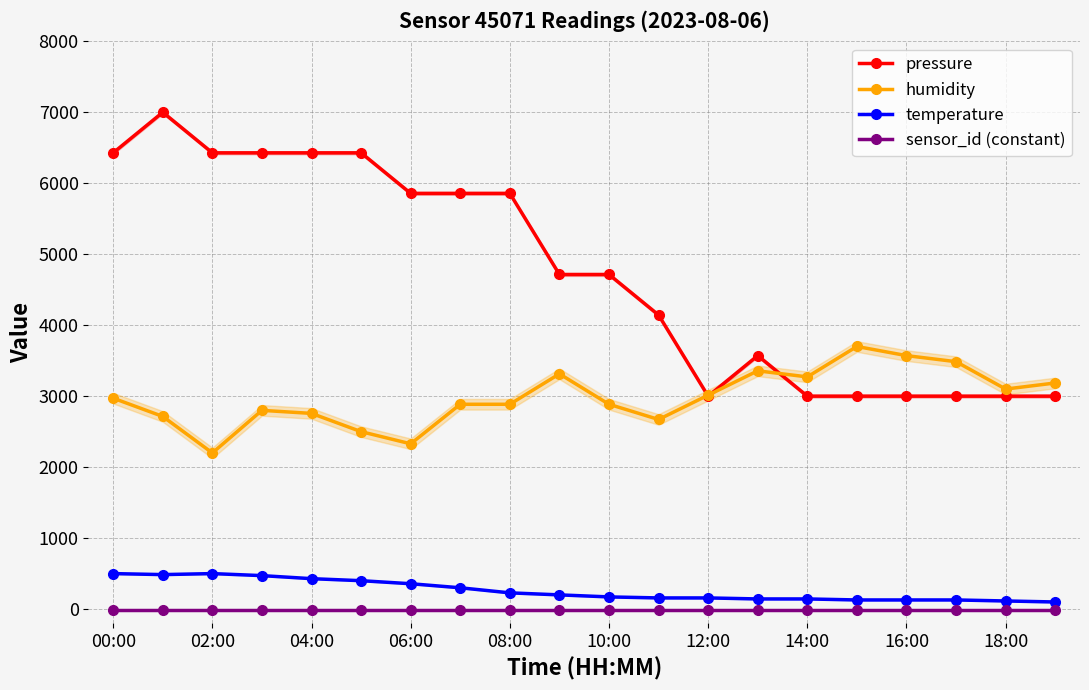

Which series has the largest total across all categories?

pressure